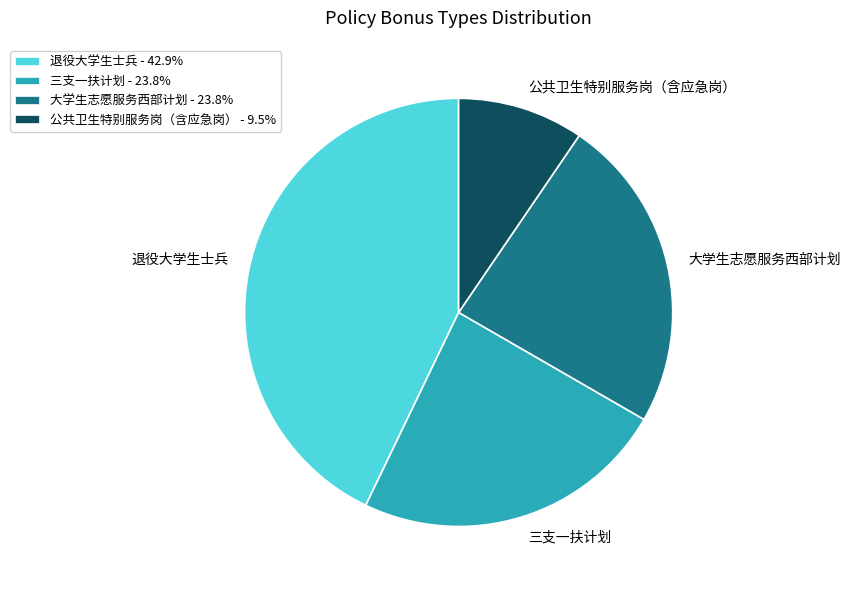

Combined, do 三支一扶计划 and 大学生志愿服务西部计划 account for over 50%?

No